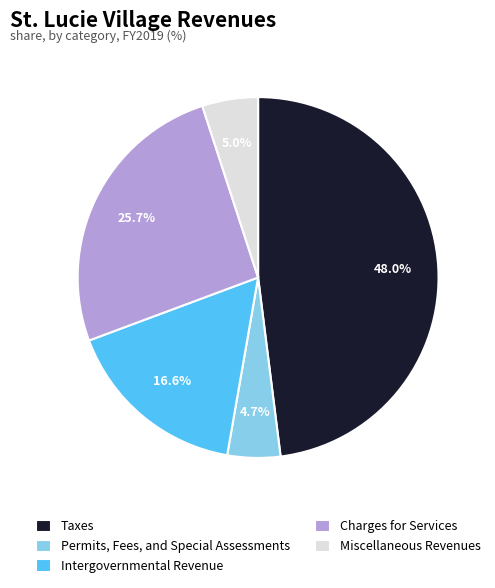

To the nearest percent, what is the combined percentage of Permits, Fees, and Special Assessments and Taxes?

53%